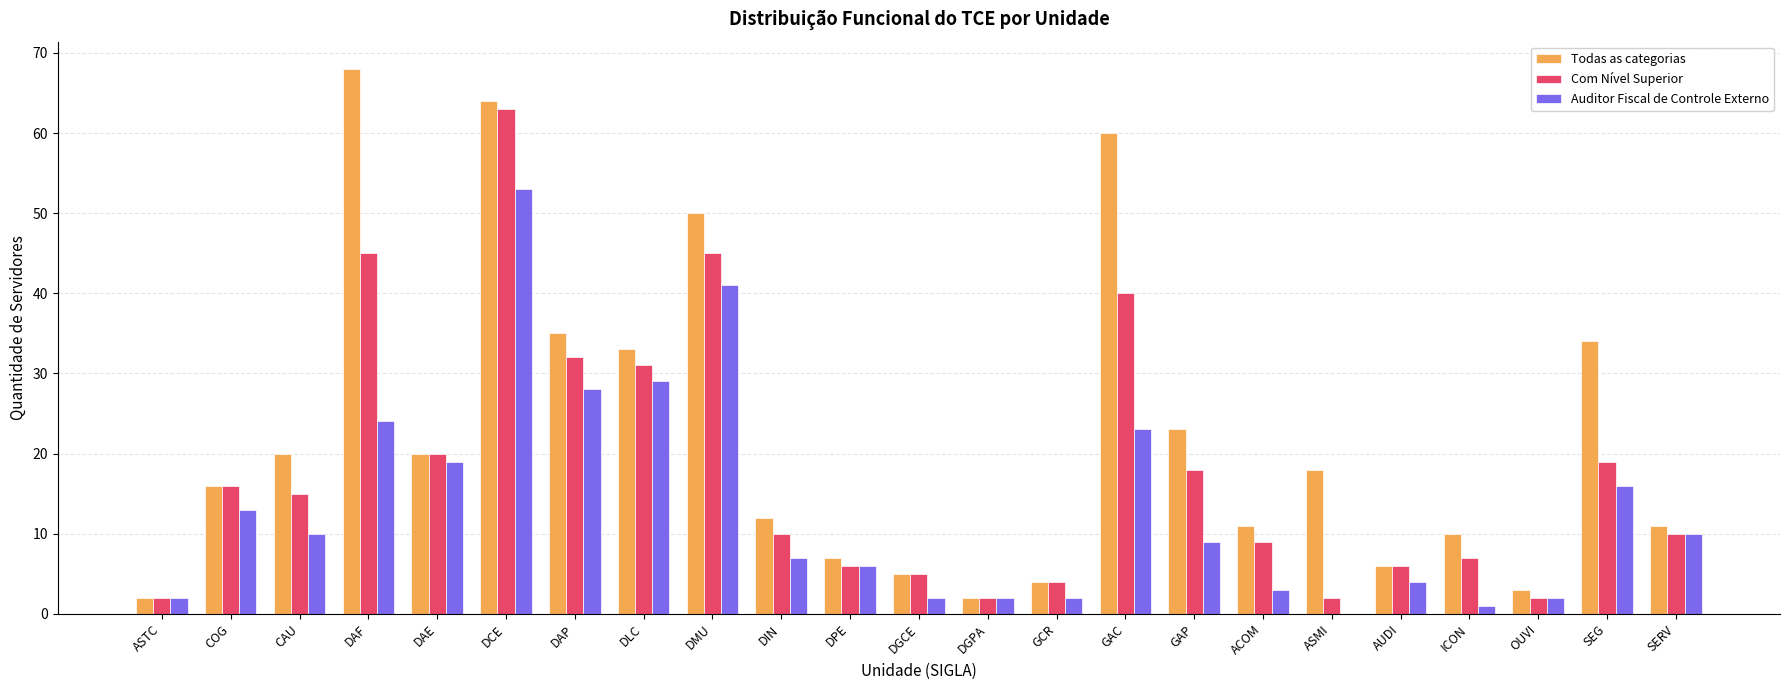

Reading left to right, extract all data points from this chart.

Todas as categorias: 2	16	20	68	20	64	35	33	50	12	7	5	2	4	60	23	11	18	6	10	3	34	11
Com Nível Superior: 2	16	15	45	20	63	32	31	45	10	6	5	2	4	40	18	9	2	6	7	2	19	10
Auditor Fiscal de Controle Externo: 2	13	10	24	19	53	28	29	41	7	6	2	2	2	23	9	3	0	4	1	2	16	10